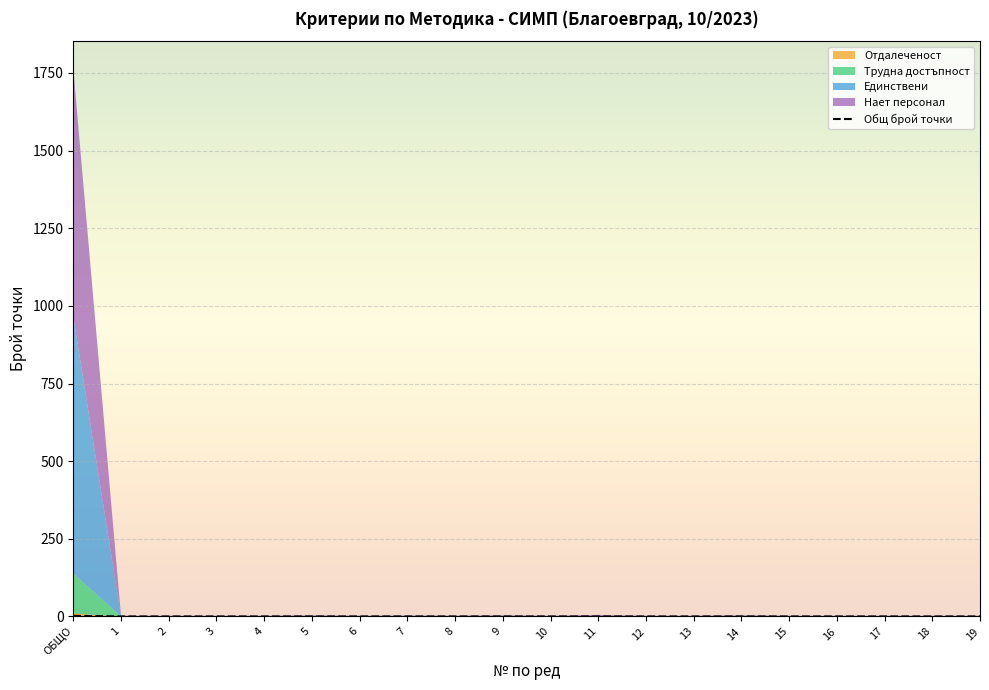

The value of Общ брой точки at 2 is 0.0. True or false?

True